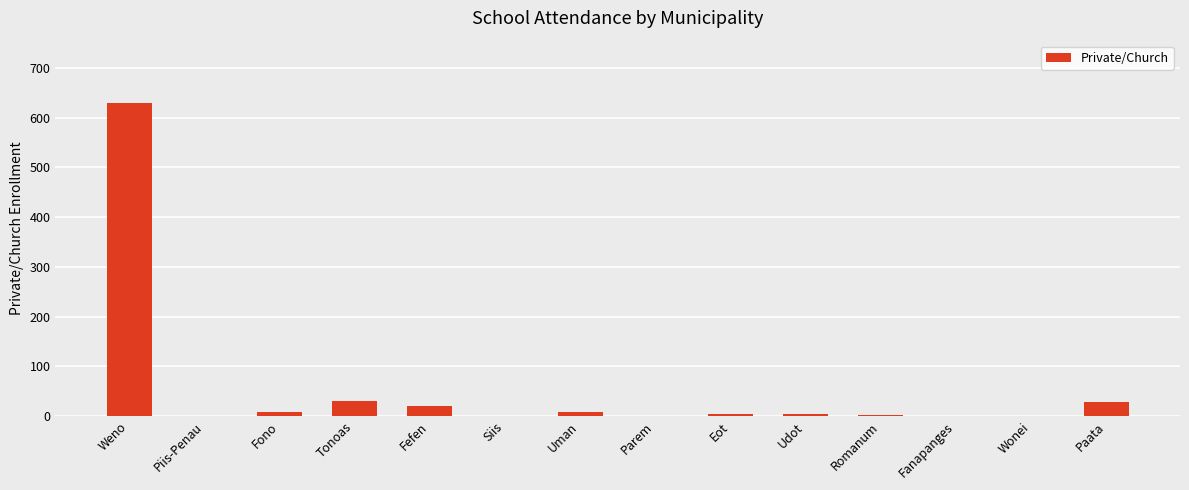

What is the sum of all values?

740